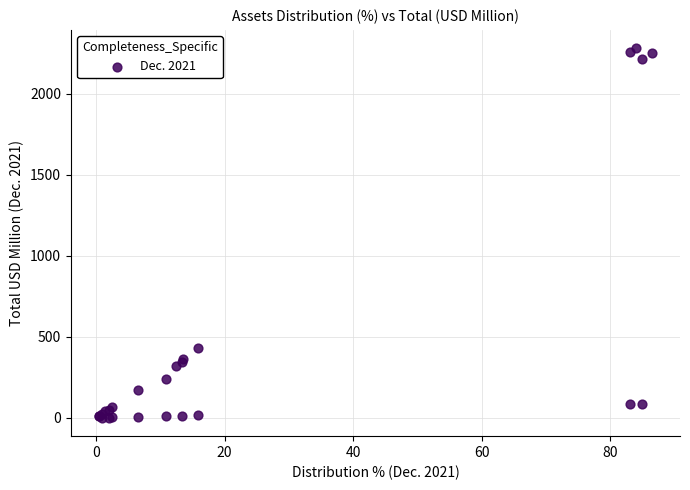

What Y value in the scatter plot is closest to 1140?

431.0